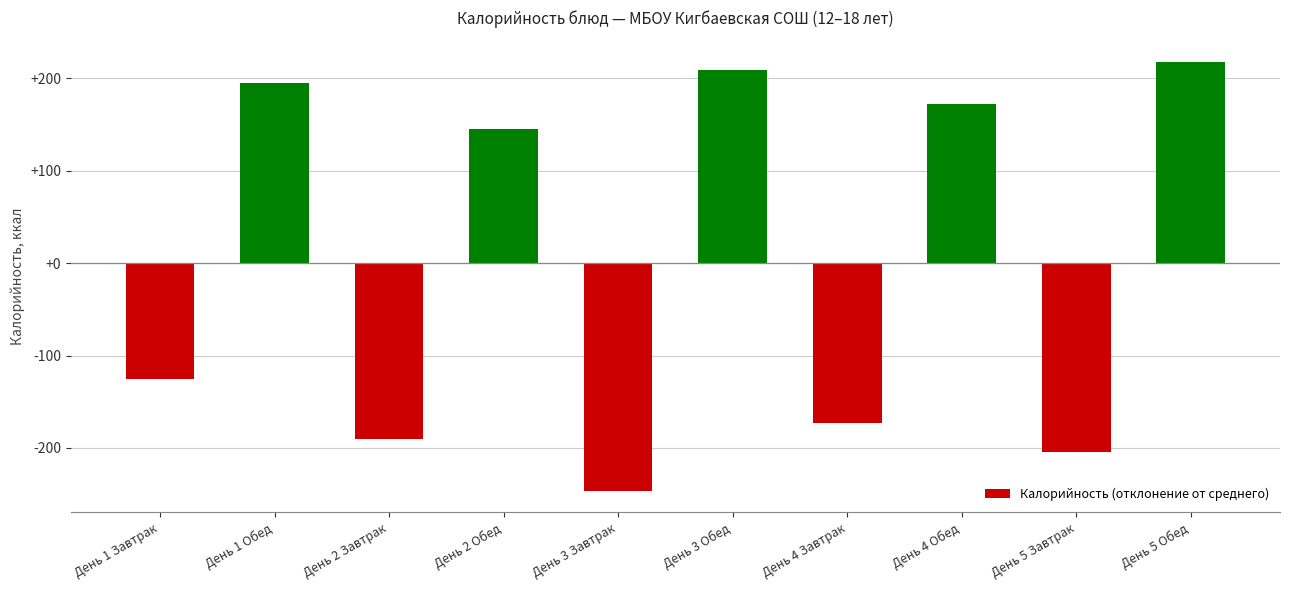

What is the change in value from День 2 Обед to День 3 Обед?

+63.3